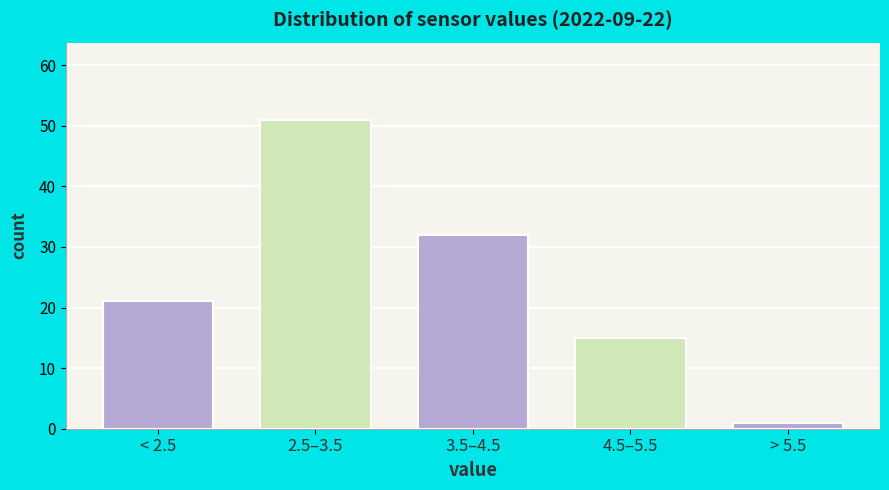

Reading left to right, extract all data points from this chart.

< 2.5=21	2.5–3.5=51	3.5–4.5=32	4.5–5.5=15	> 5.5=1